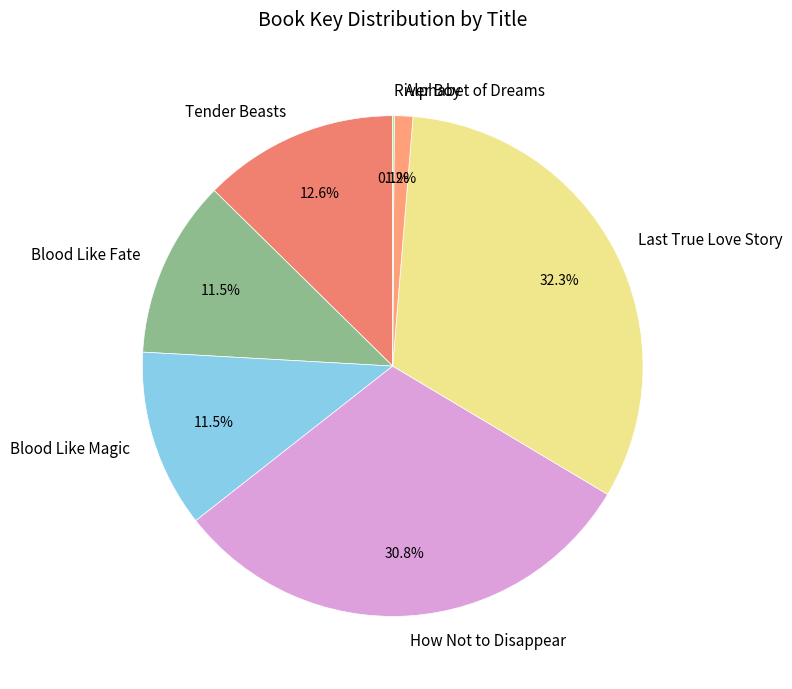

What is the largest slice in the pie chart?

Last True Love Story